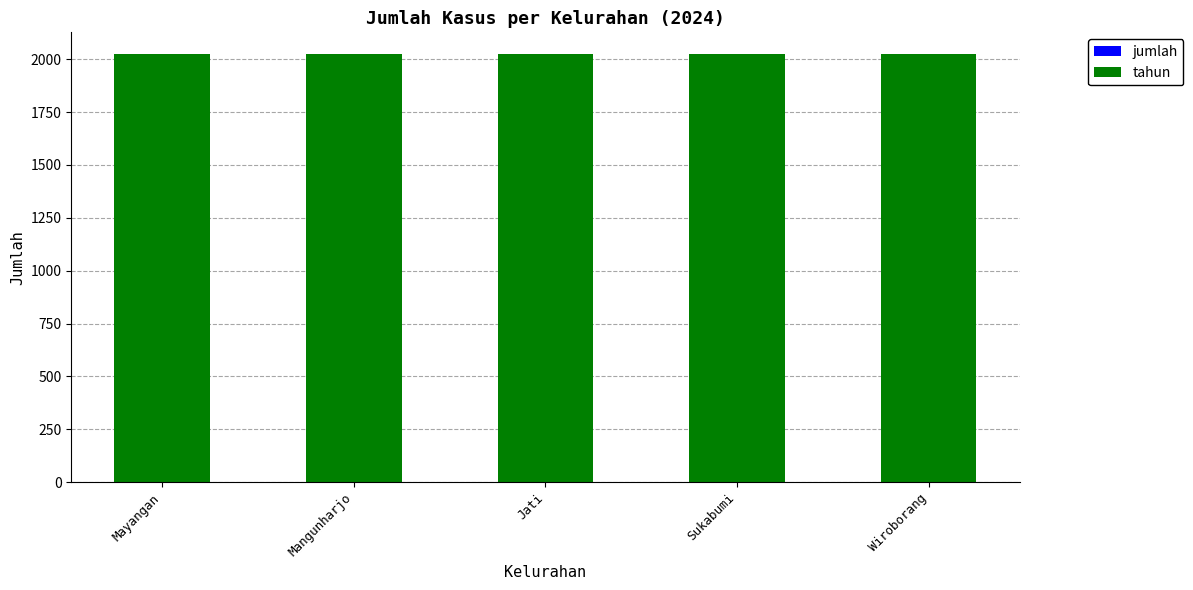

At how many categories does at least one series exceed 660?

5